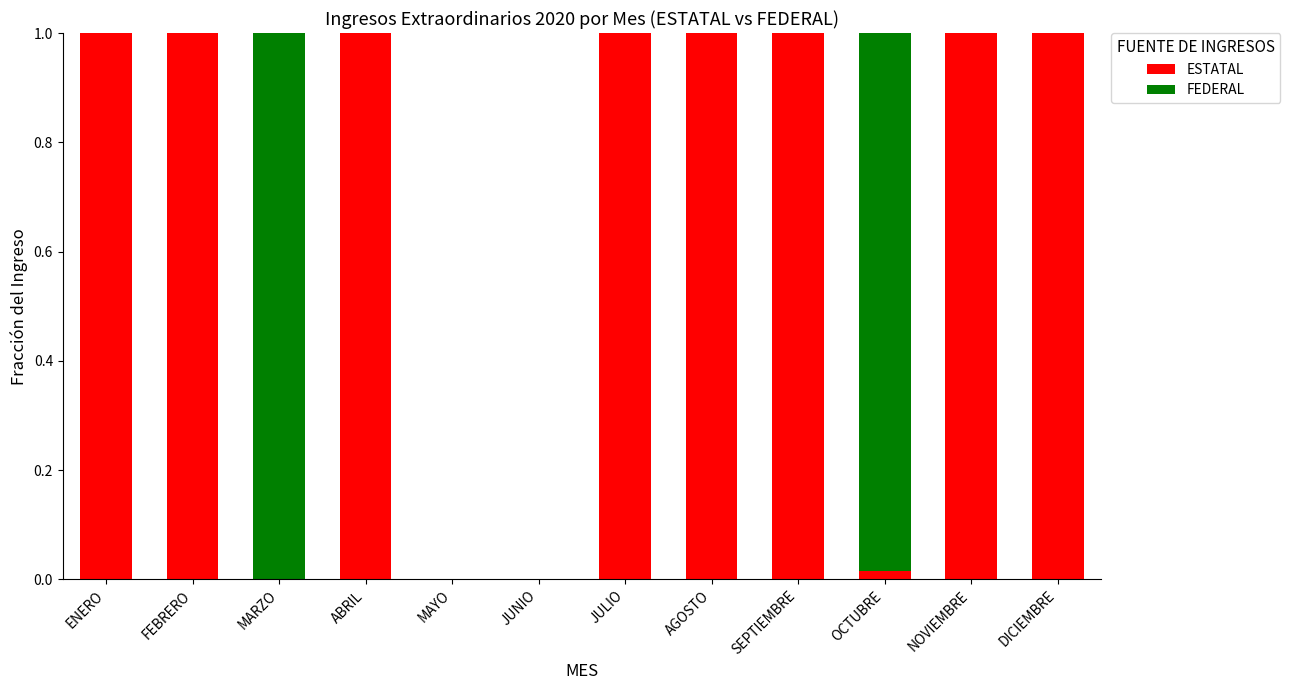

What is the sum of all ESTATAL values?

8.0